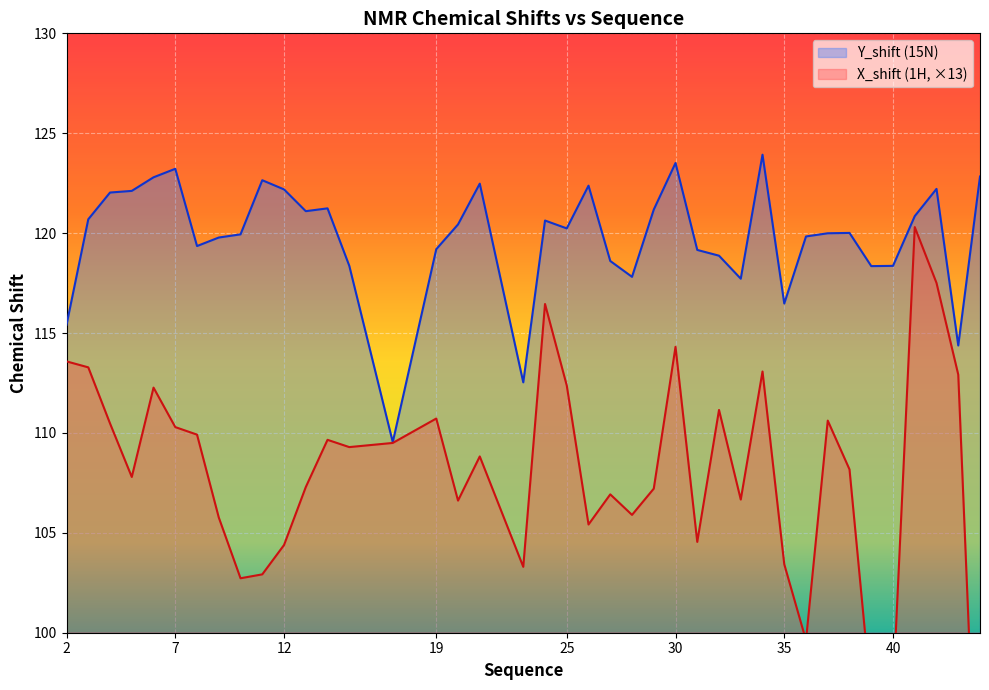

Rank the series at 30 from lowest to highest value.

X_shift, Y_shift